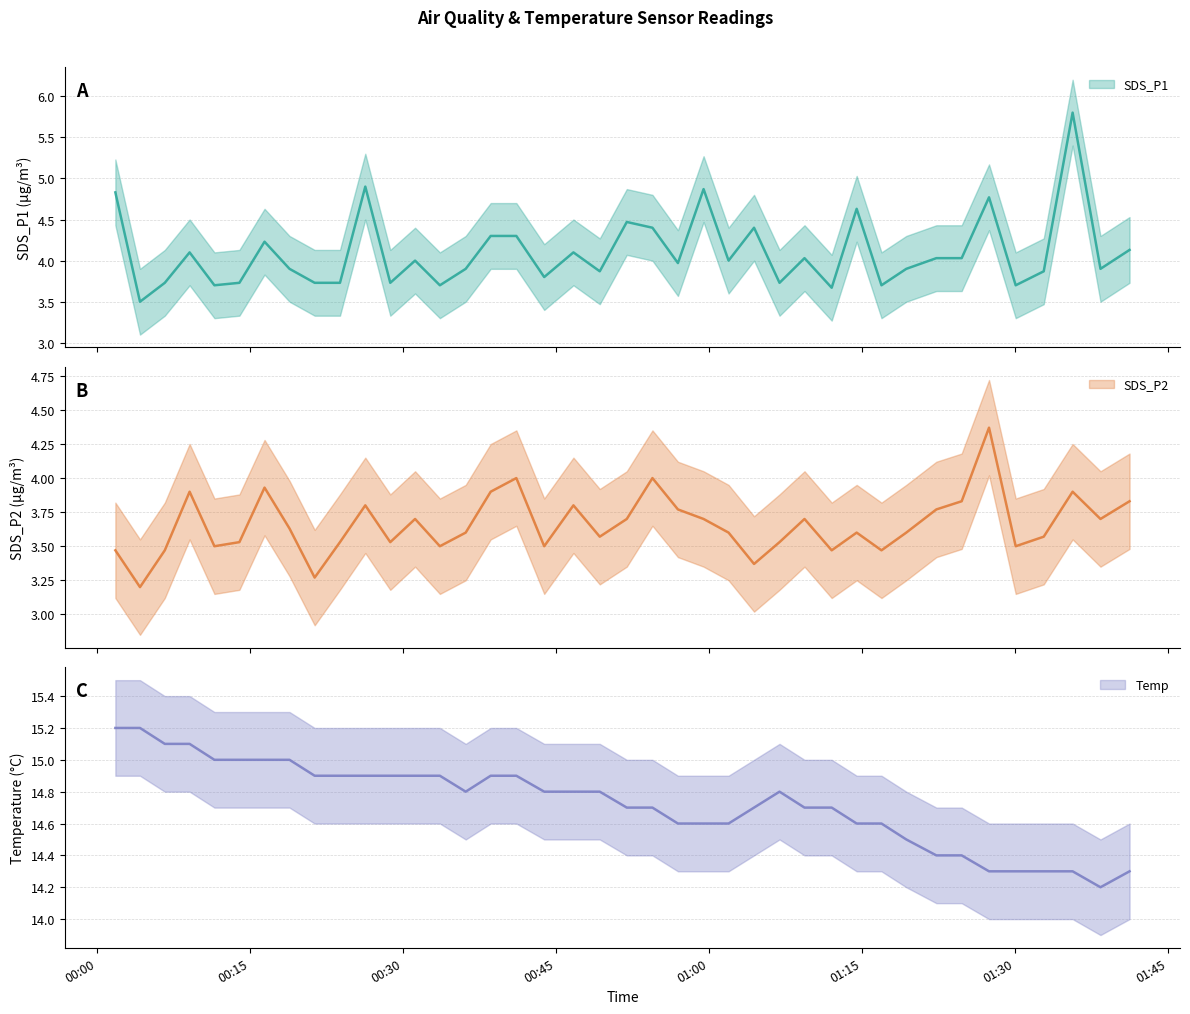

Reading left to right, list all the values displayed in this chart.

SDS_P1: 4.8	3.5	3.7	4.1	3.7	3.7	4.2	3.9	3.7	3.7	4.9	3.7	4.0	3.7	3.9	4.3	4.3	3.8	4.1	3.9	4.5	4.4	4.0	4.9	4.0	4.4	3.7	4.0	3.7	4.6	3.7	3.9	4.0	4.0	4.8	3.7	3.9	5.8	3.9	4.1
SDS_P2: 3.5	3.2	3.5	3.9	3.5	3.5	3.9	3.6	3.3	3.5	3.8	3.5	3.7	3.5	3.6	3.9	4.0	3.5	3.8	3.6	3.7	4.0	3.8	3.7	3.6	3.4	3.5	3.7	3.5	3.6	3.5	3.6	3.8	3.8	4.4	3.5	3.6	3.9	3.7	3.8
Temp: 15.2	15.2	15.1	15.1	15.0	15.0	15.0	15.0	14.9	14.9	14.9	14.9	14.9	14.9	14.8	14.9	14.9	14.8	14.8	14.8	14.7	14.7	14.6	14.6	14.6	14.7	14.8	14.7	14.7	14.6	14.6	14.5	14.4	14.4	14.3	14.3	14.3	14.3	14.2	14.3